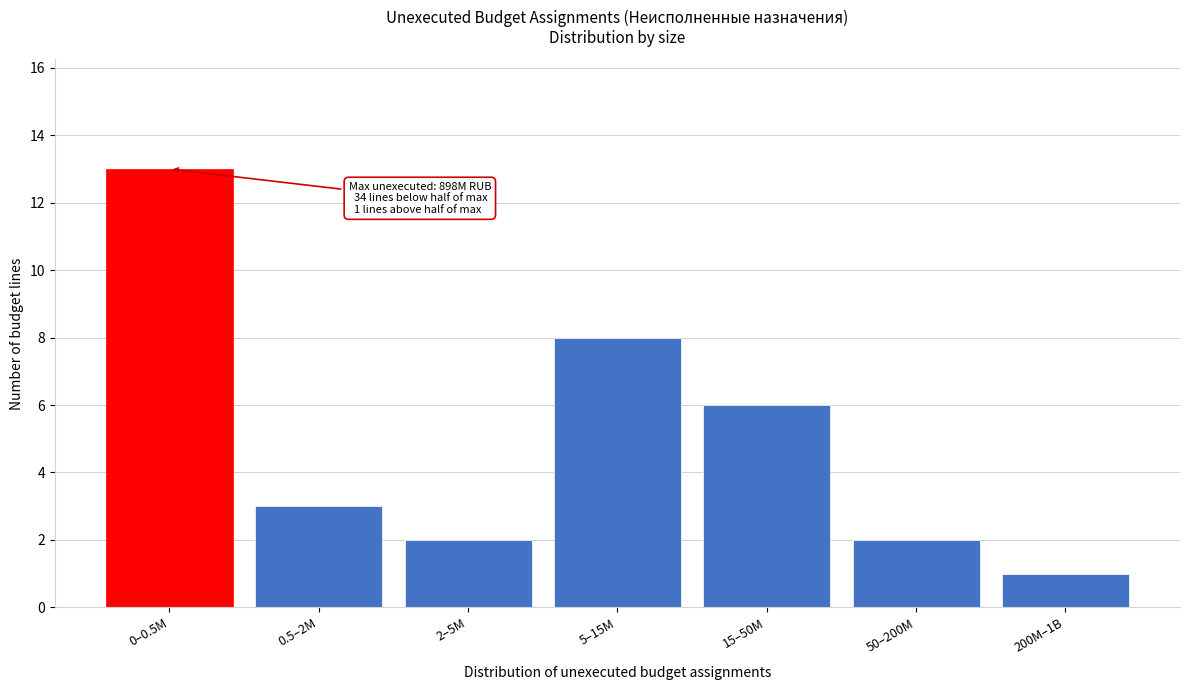

Reading left to right, list all the values displayed in this chart.

0–0.5M=13	0.5–2M=3	2–5M=2	5–15M=8	15–50M=6	50–200M=2	200M–1B=1